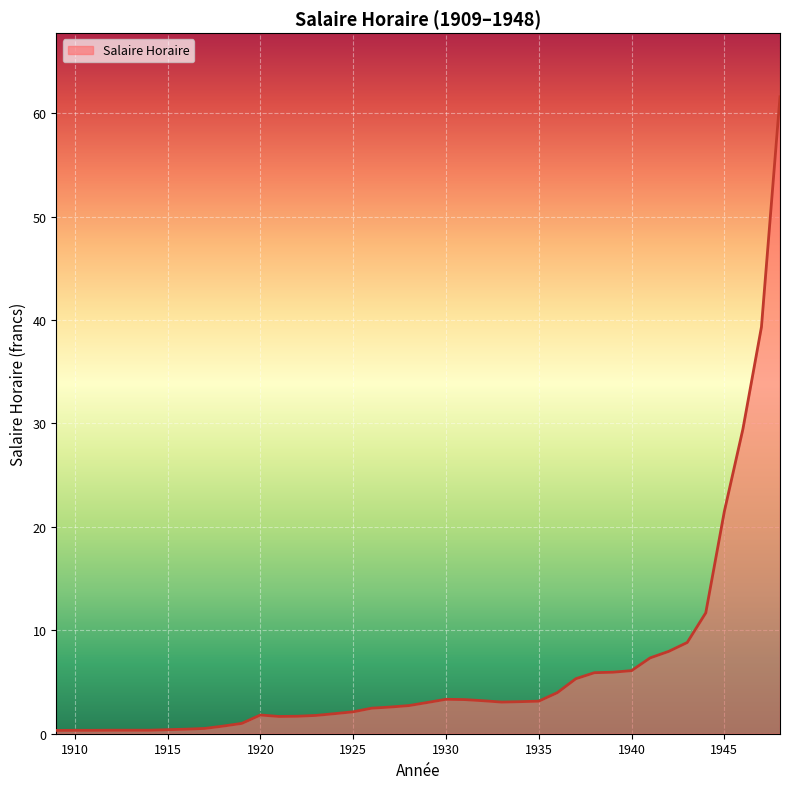

True or false: there are more than 0 points higher than both neighbors.

True